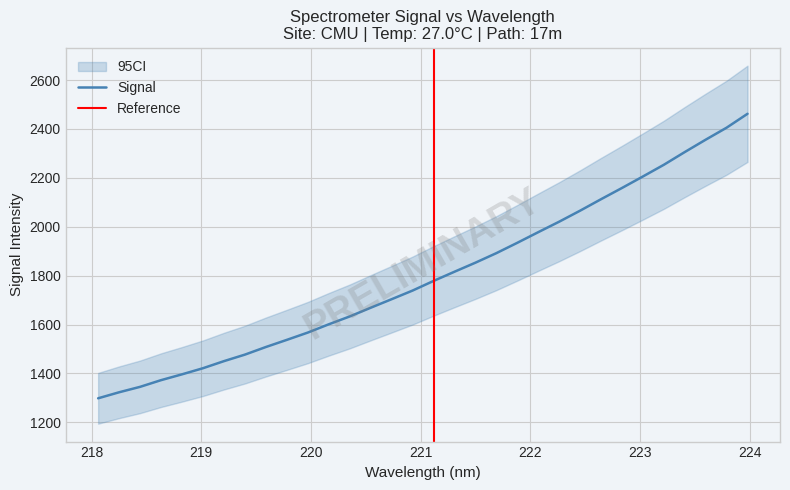

Does the chart display data point markers on the line(s)?

No